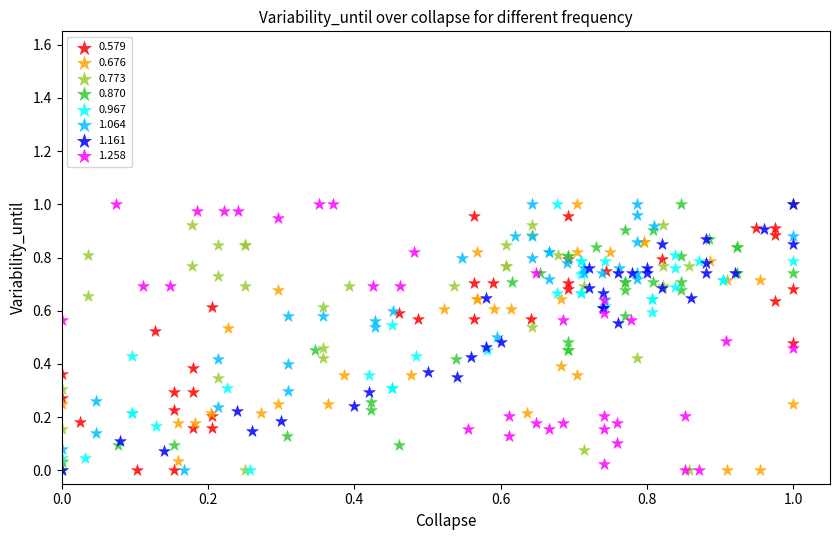

What are all the series names shown in the legend?

0.579, 0.676, 0.773, 0.870, 0.967, 1.064, 1.161, 1.258